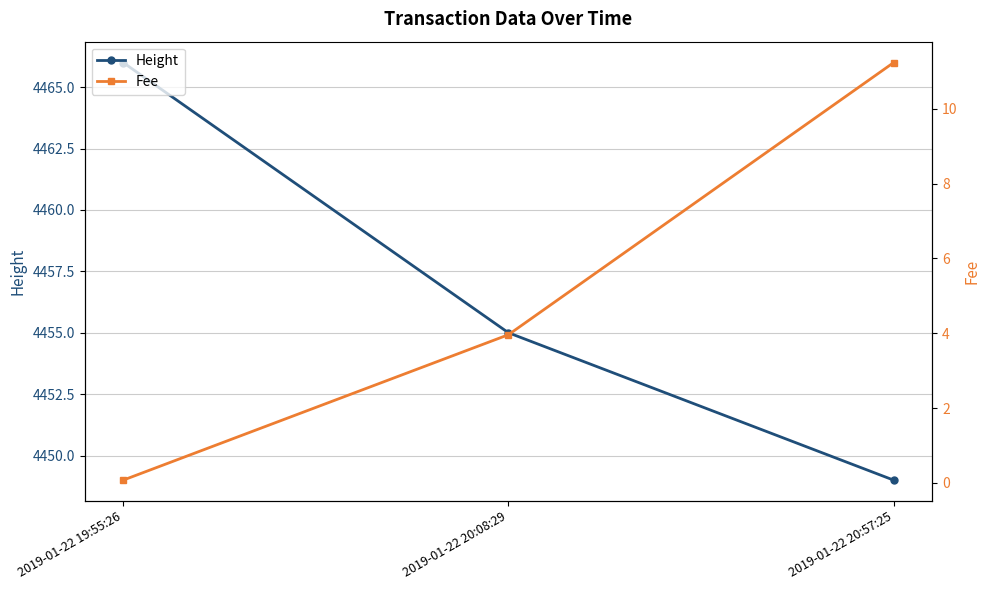

What is the total value across all series at 2019-01-22 20:08:29?

4459.0